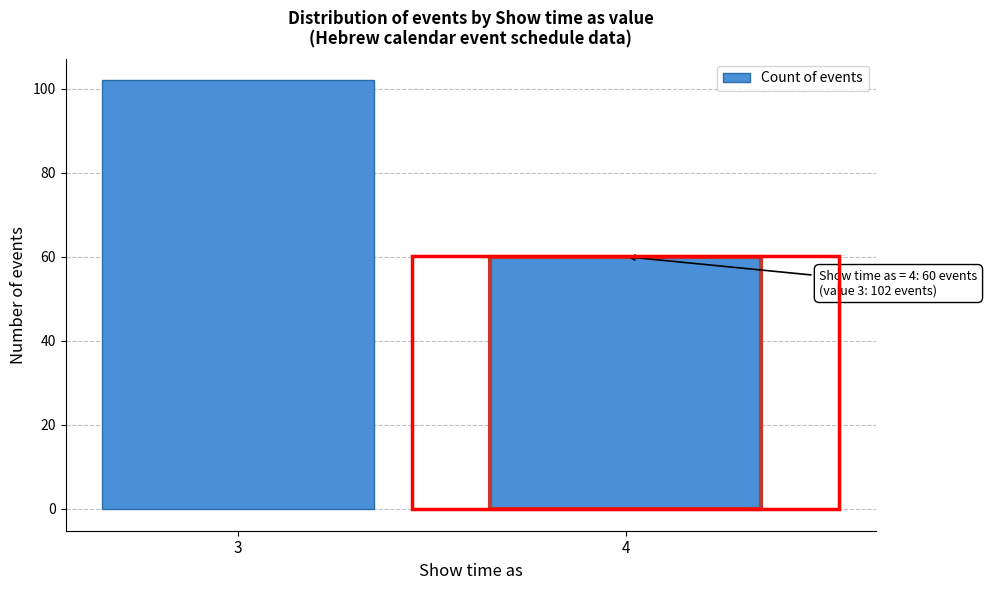

Reading right to left, transcribe all the data shown in this chart.

4=60	3=102